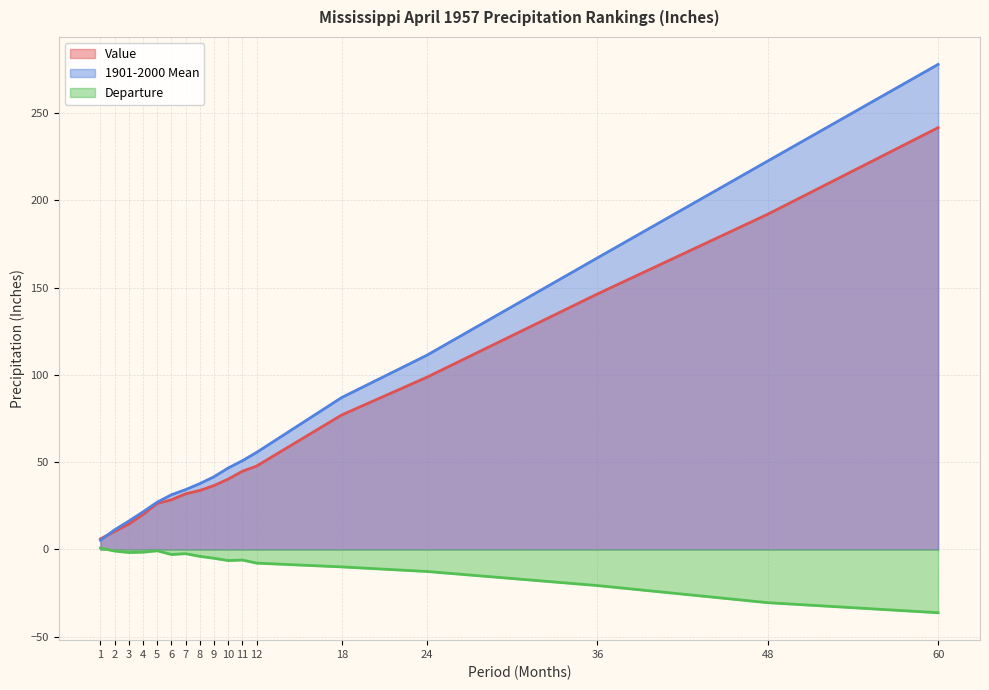

Is the value of Value at 48 greater than the value of 1901-2000 Mean at 48?

No